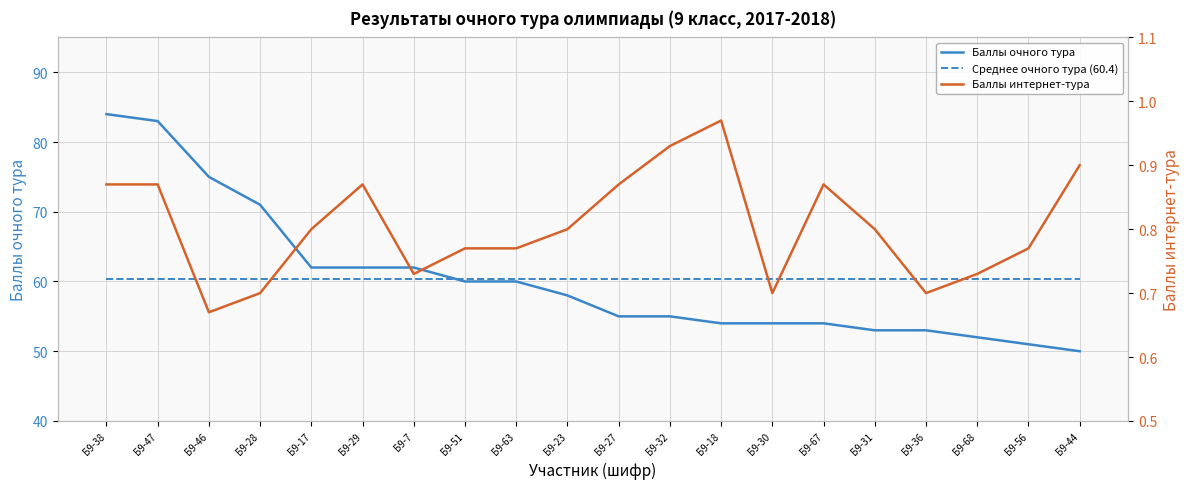

What position from the right is Б9-44?

1